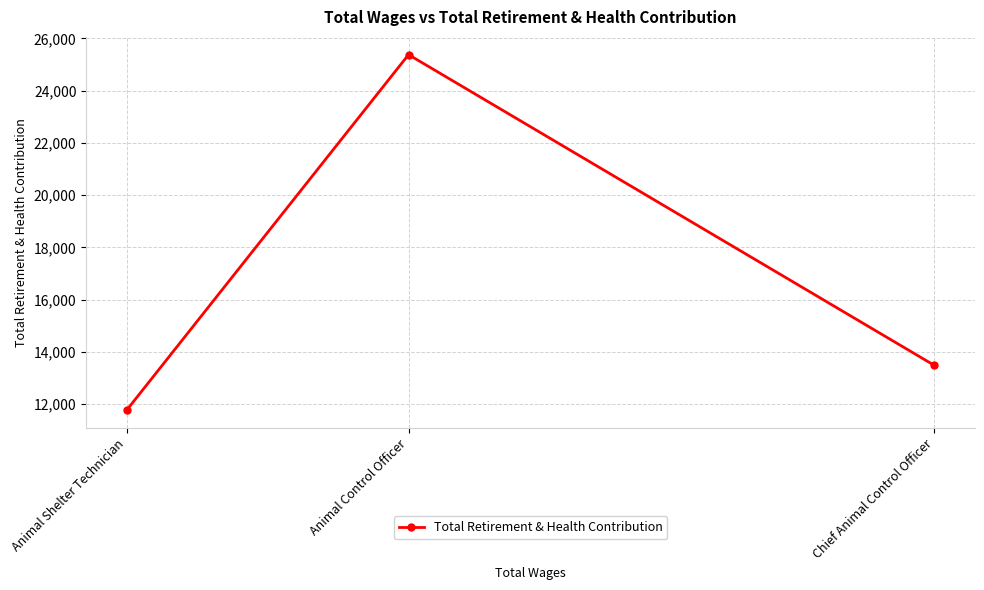

What is the difference between the maximum and minimum values?

13612